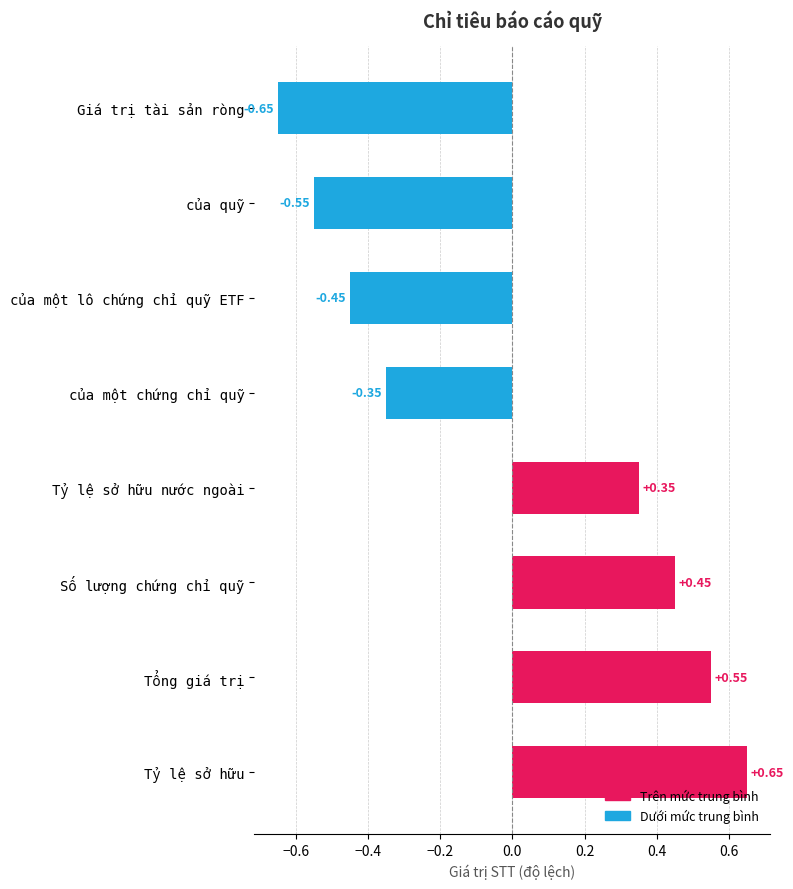

What is the difference between the maximum and second lowest values?

1.2